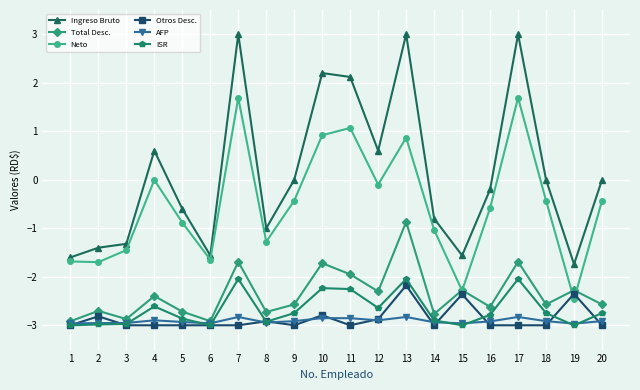

The value of Ingreso Bruto at 15 is -1.6. True or false?

True